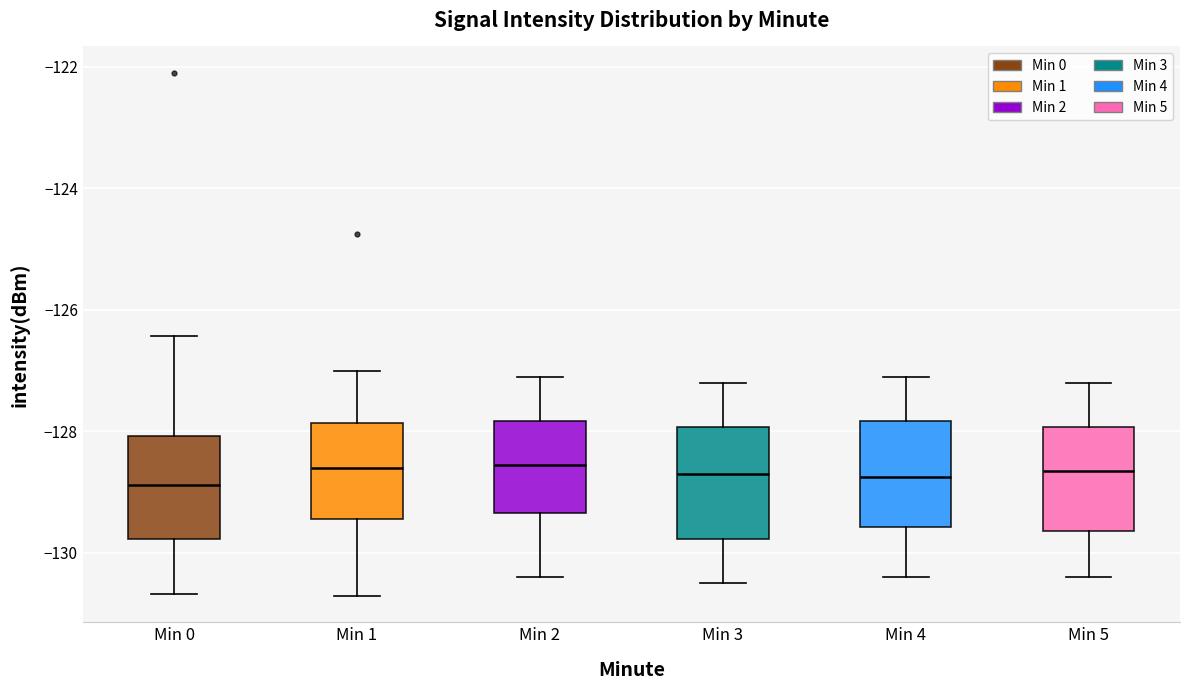

Reading left to right, transcribe this box plot: for each box, give where its median line is, the range the box spans, and where its two whiskers end, as read against the y-axis. The values are not printed on the chart, so give them approximately, as read against the axis.

Min 0: median -128.8, box -129.8 to -128.0, whiskers -130.6 to -126.4
Min 1: median -128.6, box -129.4 to -127.8, whiskers -130.8 to -127.0
Min 2: median -128.6, box -129.4 to -127.8, whiskers -130.4 to -127.0
Min 3: median -128.6, box -129.8 to -128.0, whiskers -130.4 to -127.2
Min 4: median -128.8, box -129.6 to -127.8, whiskers -130.4 to -127.0
Min 5: median -128.6, box -129.6 to -128.0, whiskers -130.4 to -127.2